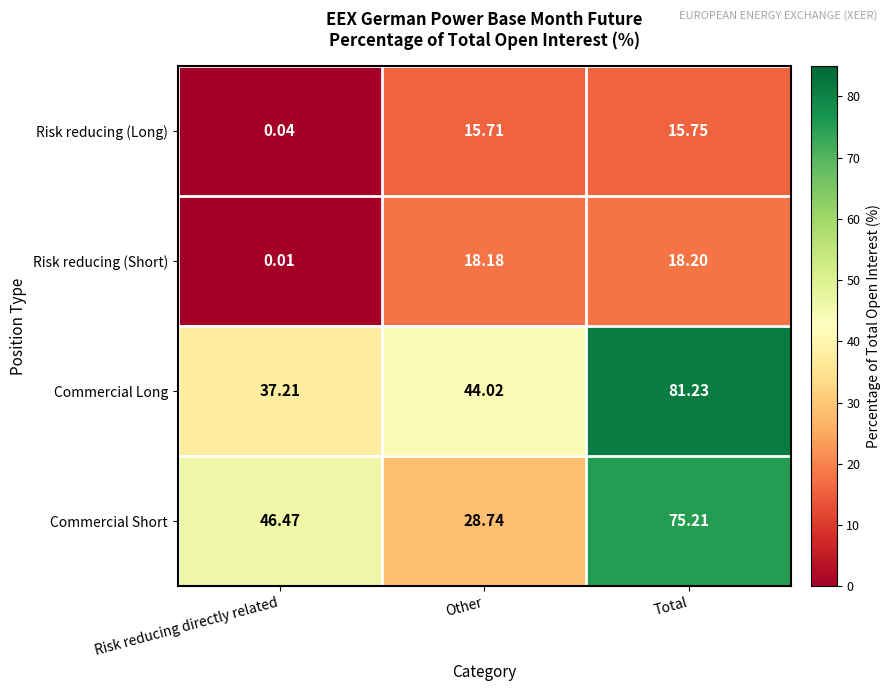

Between Other and Total, which series saw the biggest shift?

Commercial Short